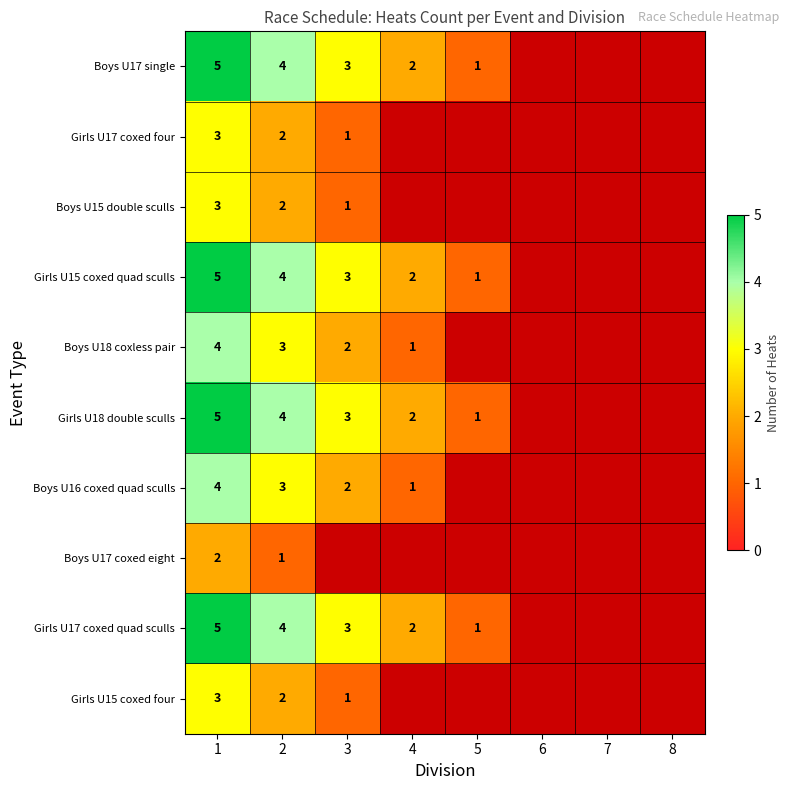

Is the value of Girls U15 coxed quad sculls at 5 greater than the value of Boys U17 single at 1?

No